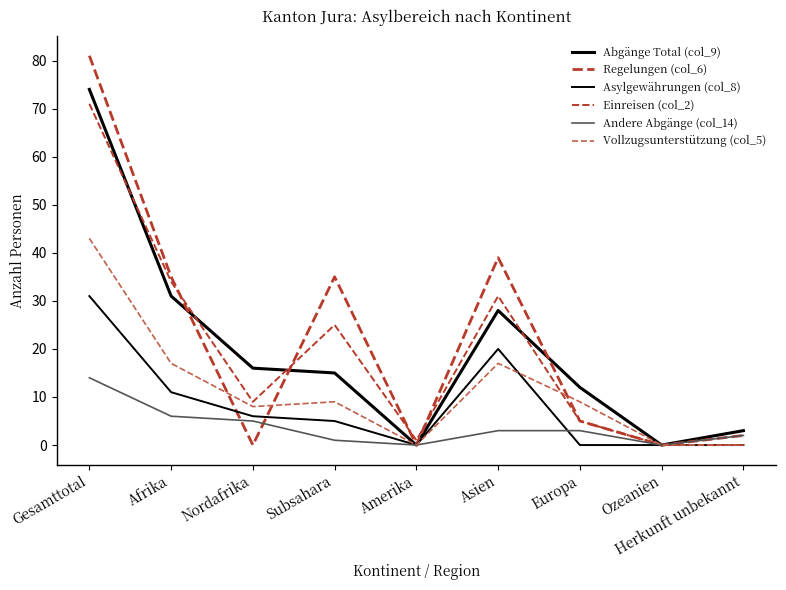

Does the chart have visible grid lines?

No